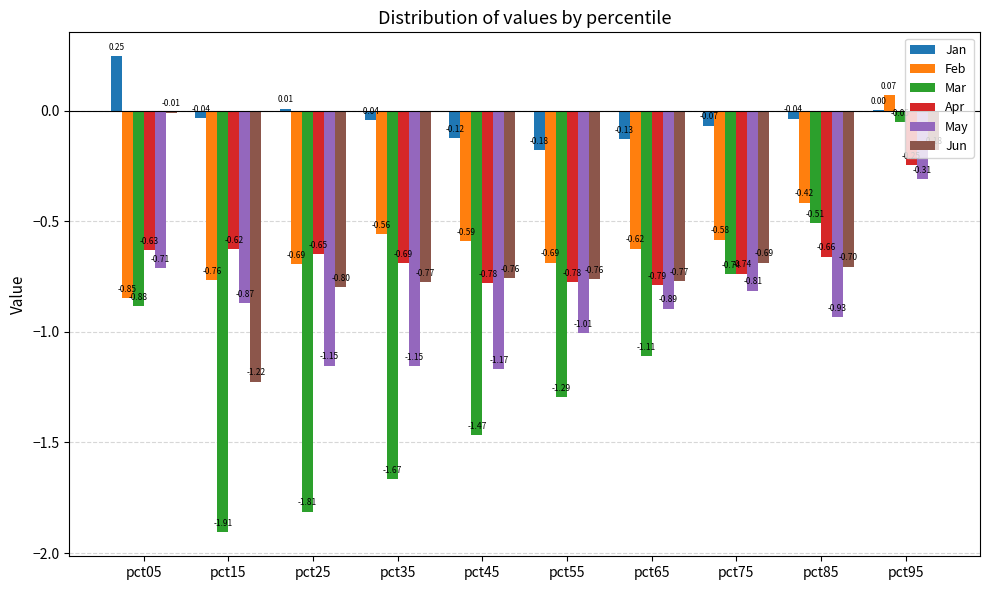

Is the value of Jan at pct85 greater than the value of Jun at pct25?

Yes